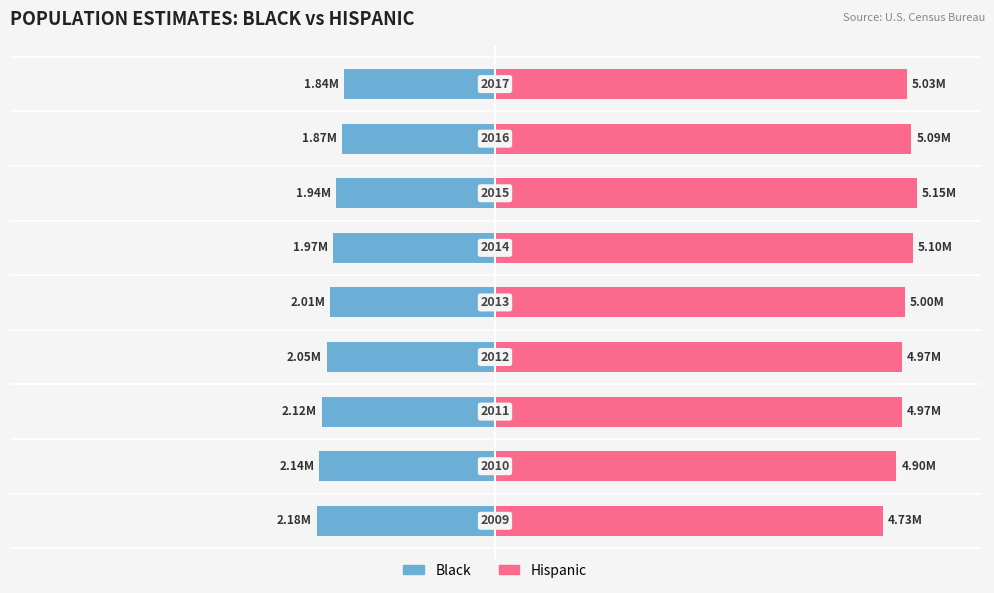

What are all the series names shown in the legend?

Black, Hispanic